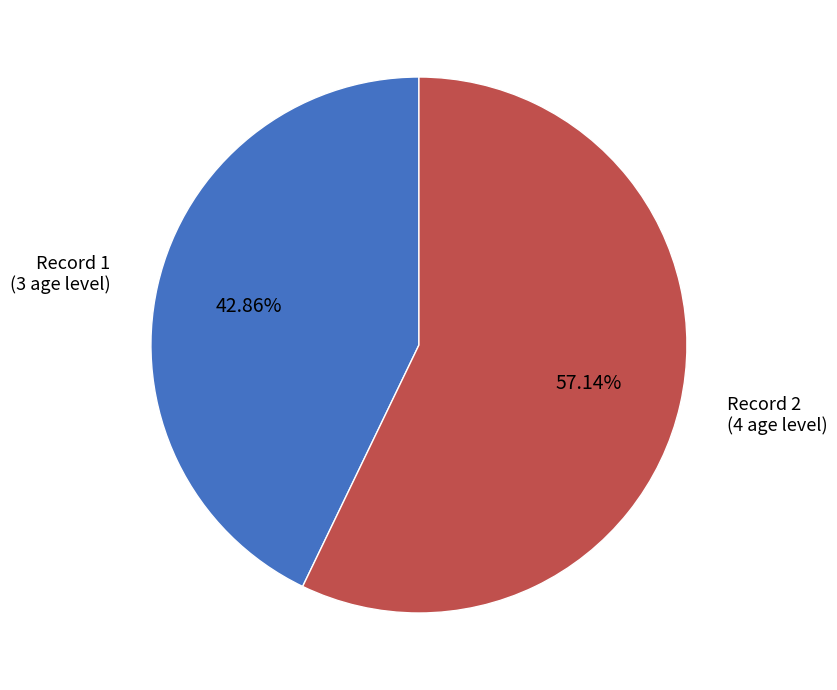

How many segments does this pie chart have?

2